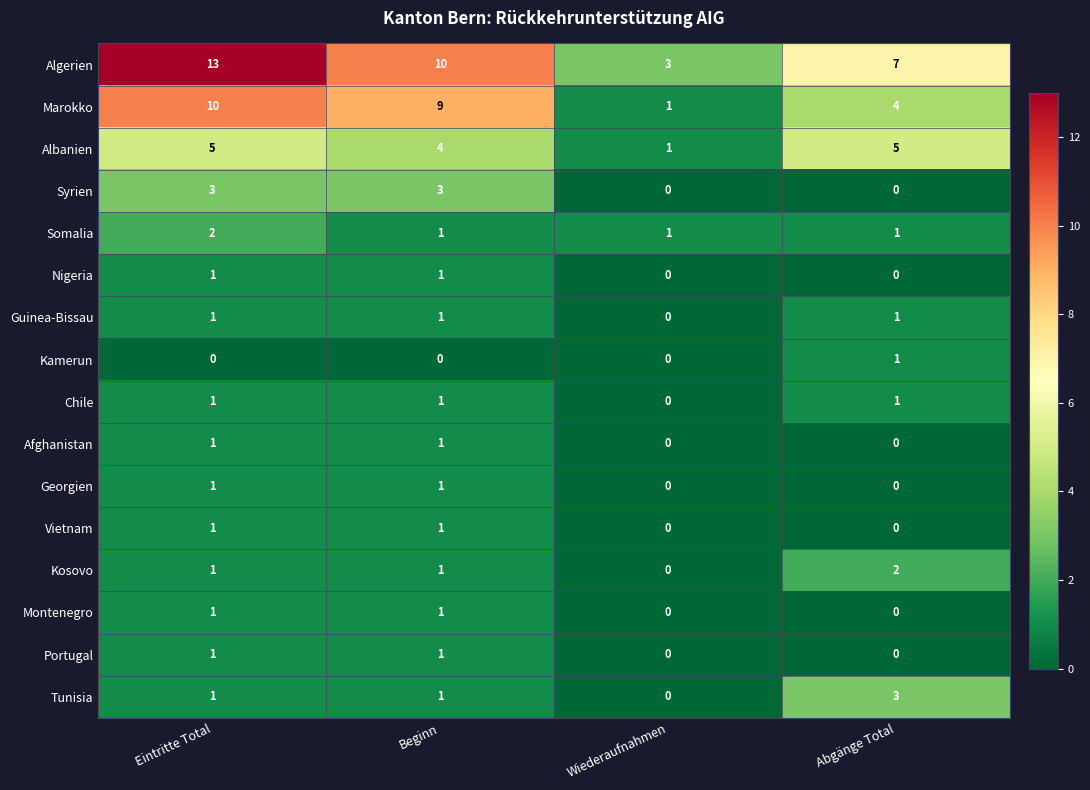

Count the Albanien values in the range 4 to 5.

3